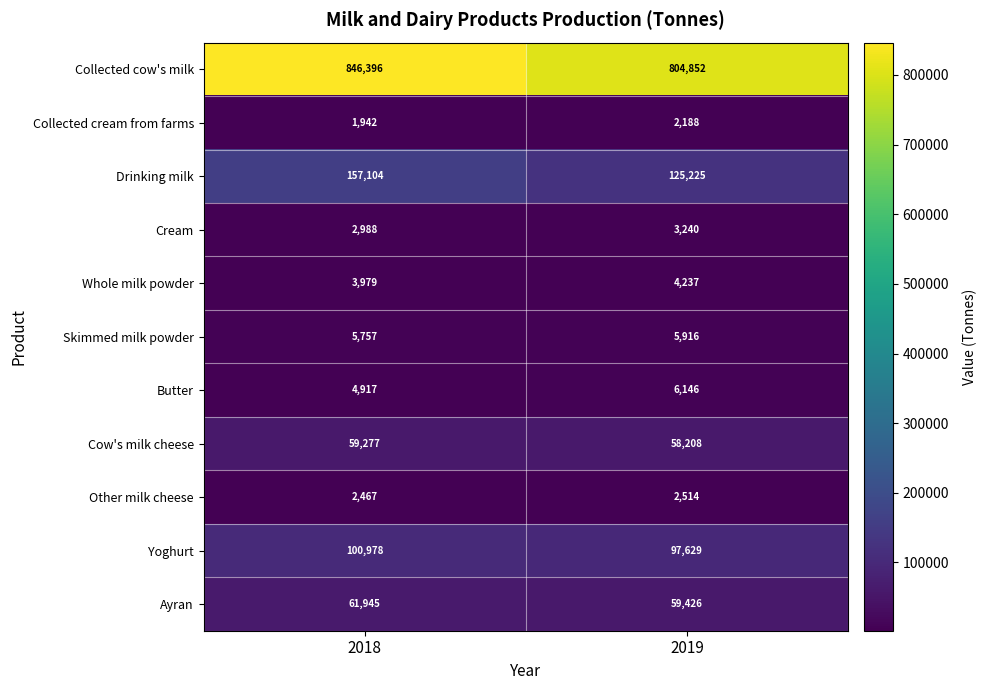

Which series has the largest range (max minus min)?

Collected cow's milk